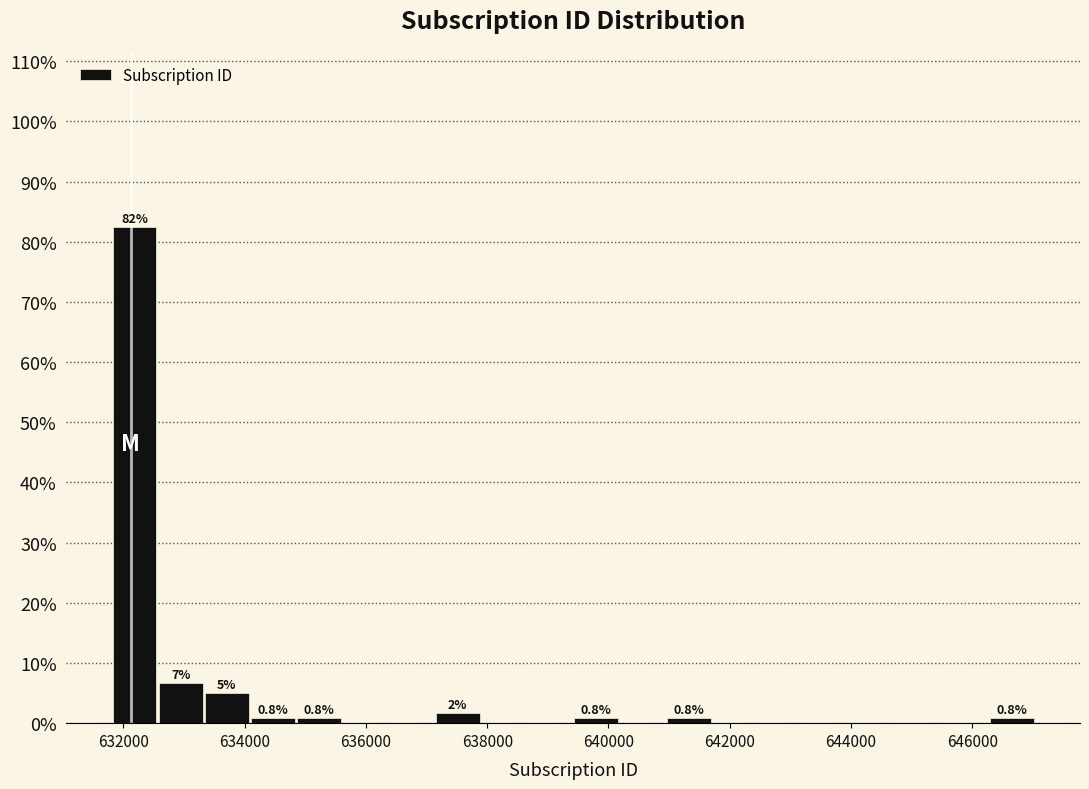

Around what value on the x-axis is the tallest bar? Give the approximate position of its centre, as read against the axis.

632200